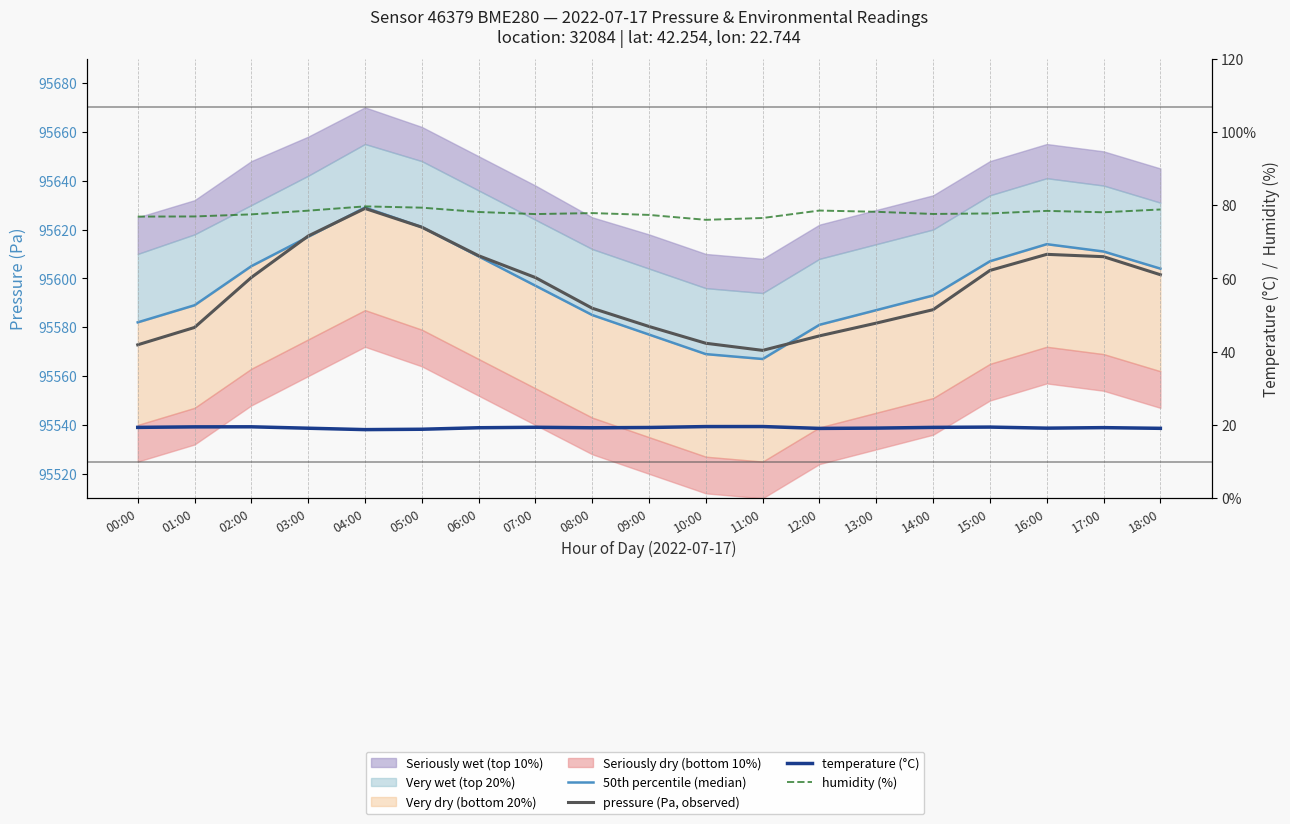

What position from the right is 08:00?

11